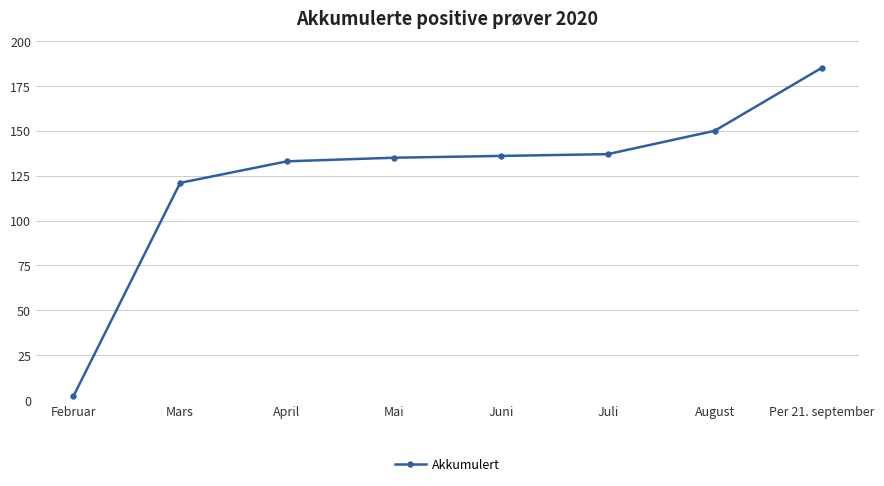

What is the label of the 8th point from the left?

Per 21. september